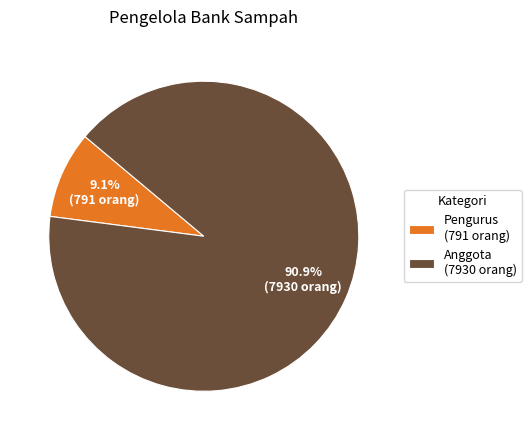

Combined, do Anggota and Pengurus account for over 50%?

Yes